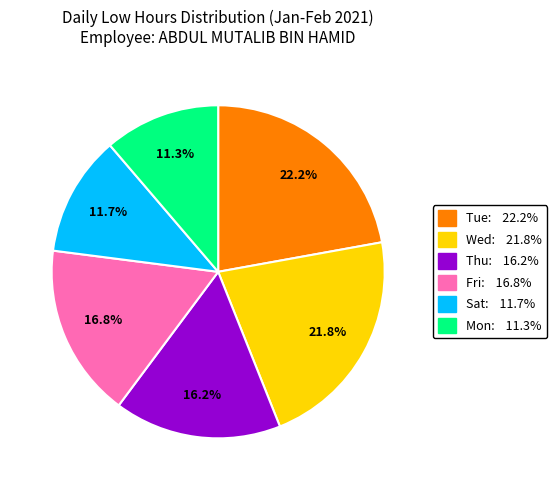

Is there a majority slice in this chart?

No